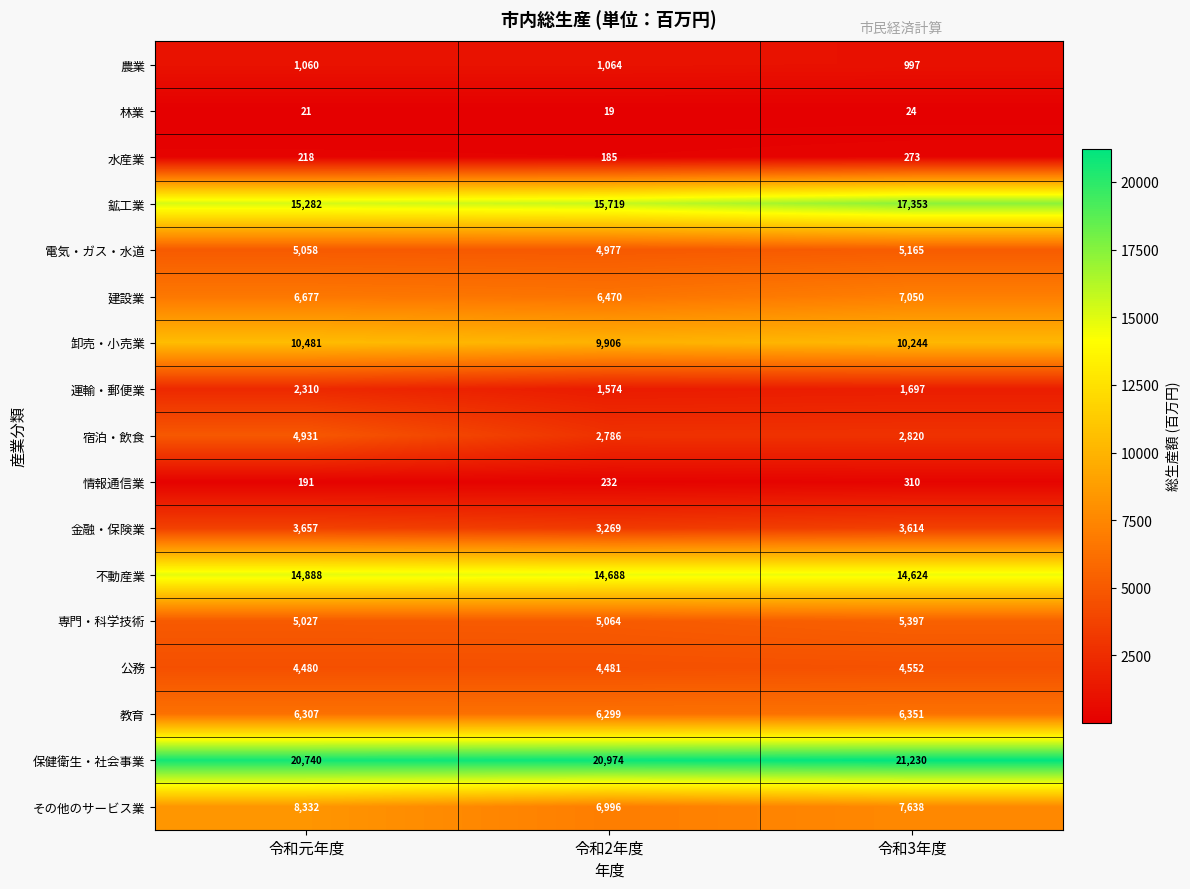

What is the maximum value shown in the chart?

21230